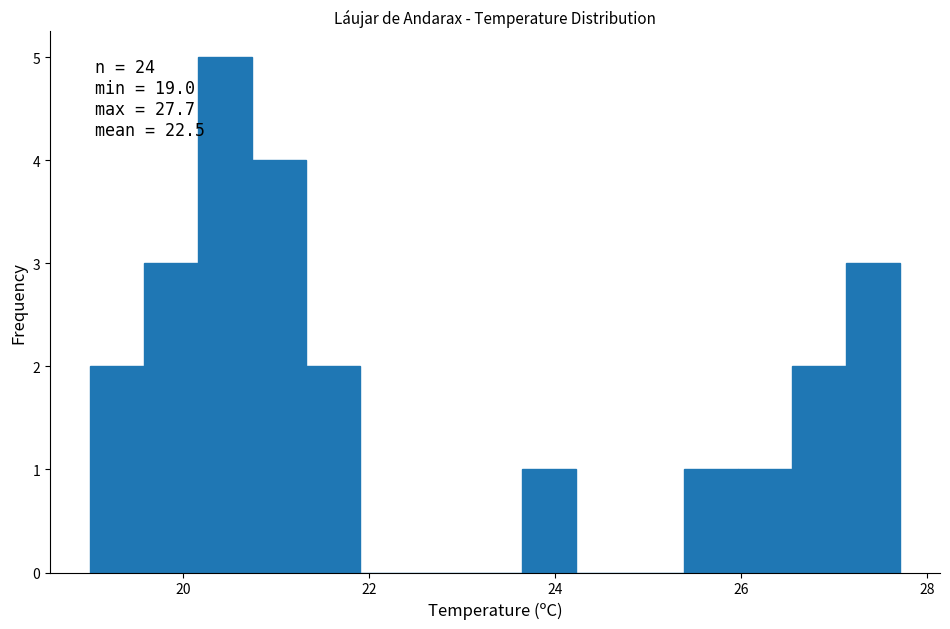

Read against the x-axis, roughly where is the centre of the tallest bar?

20.4